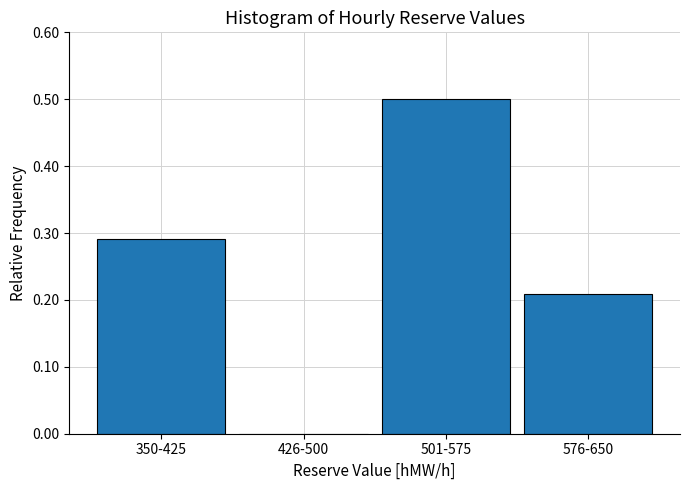

What is the change in value from 426-500 to 501-575?

+0.5